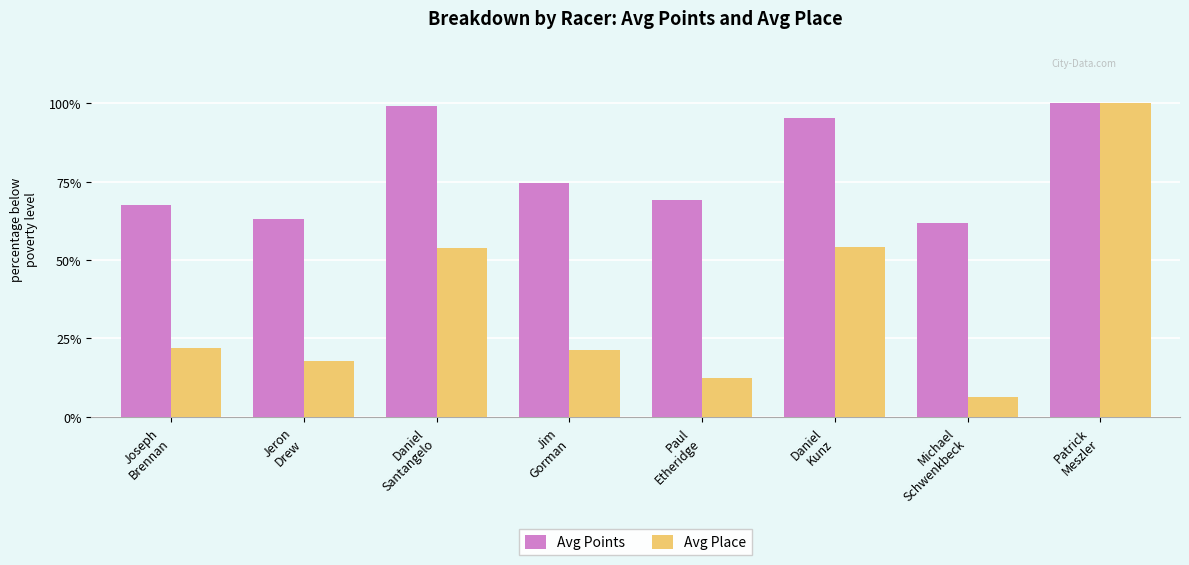

What is the approximate value of Avg Place at Daniel
Kunz?

27.1